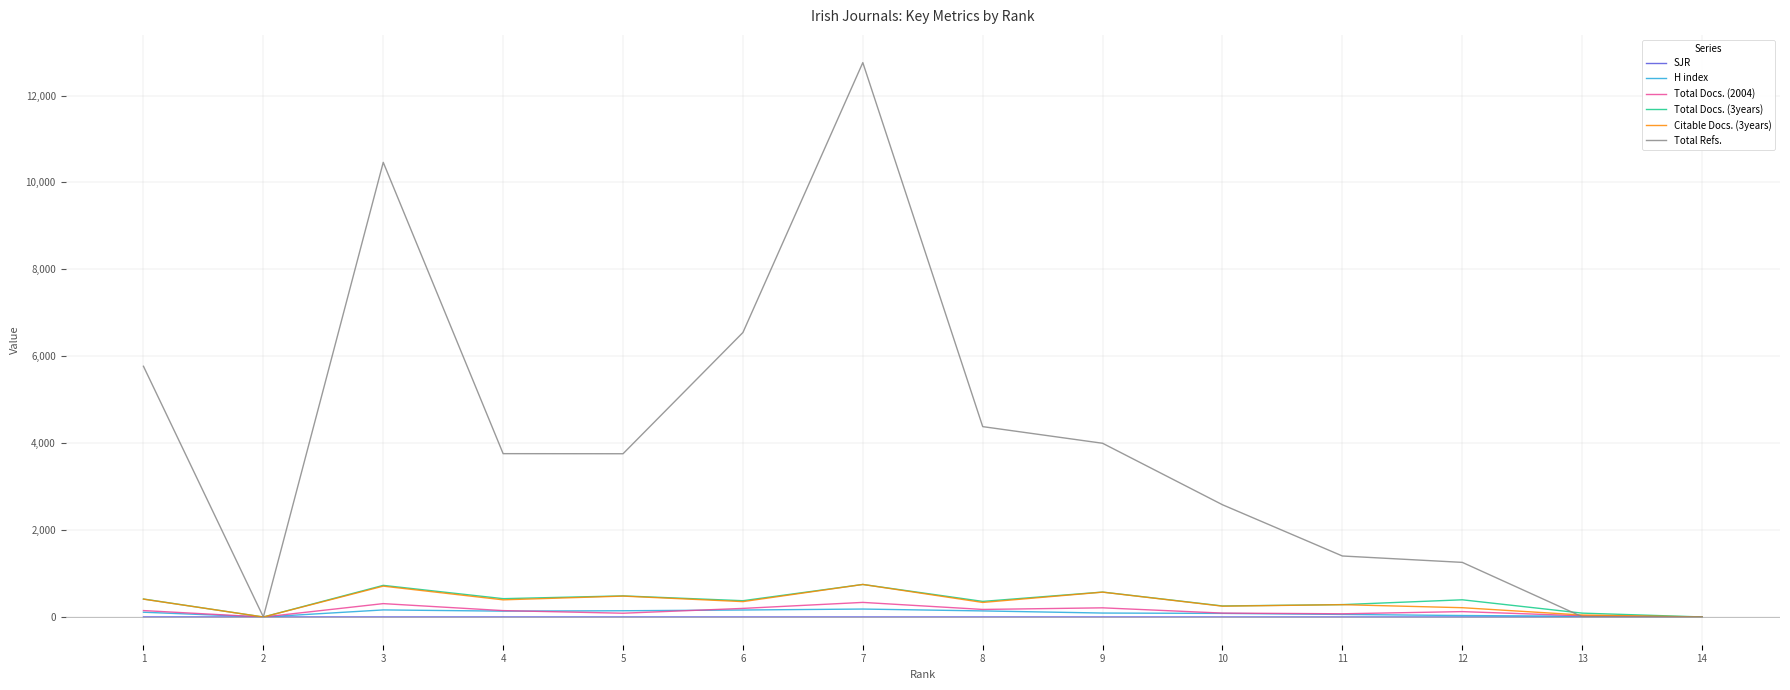

Which series has the largest range (max minus min)?

Total Refs.